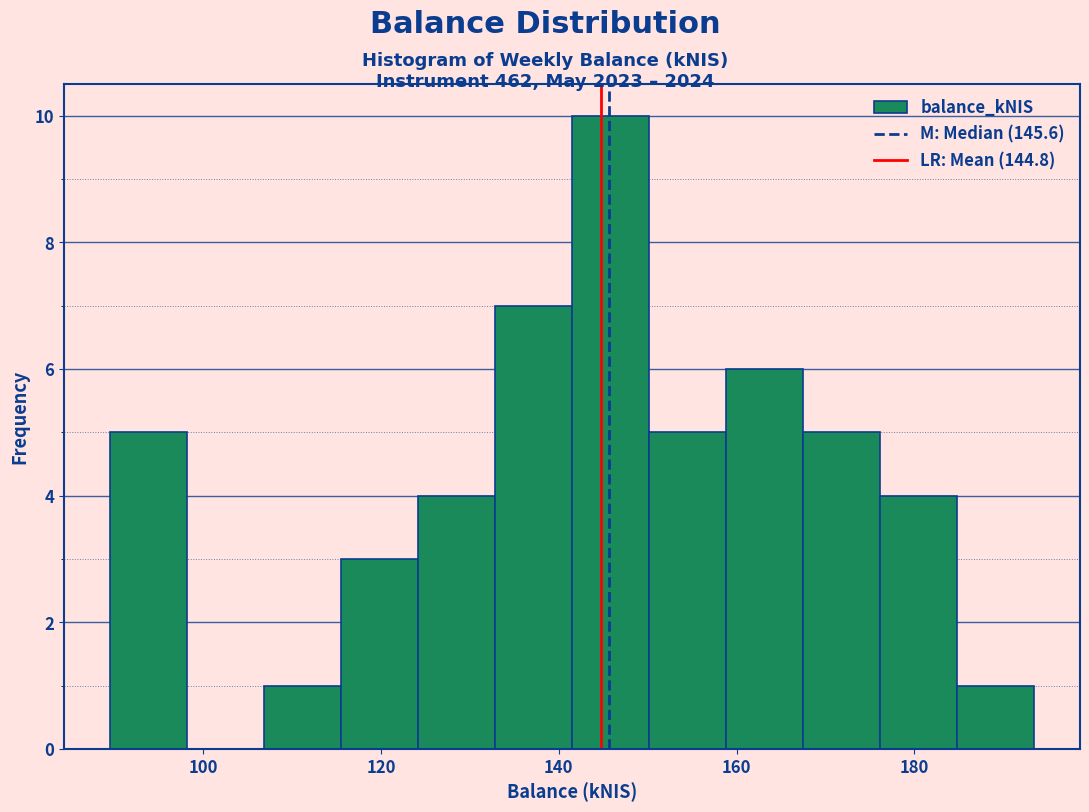

Over which range of the x-axis is the bar tallest?

142 to 150